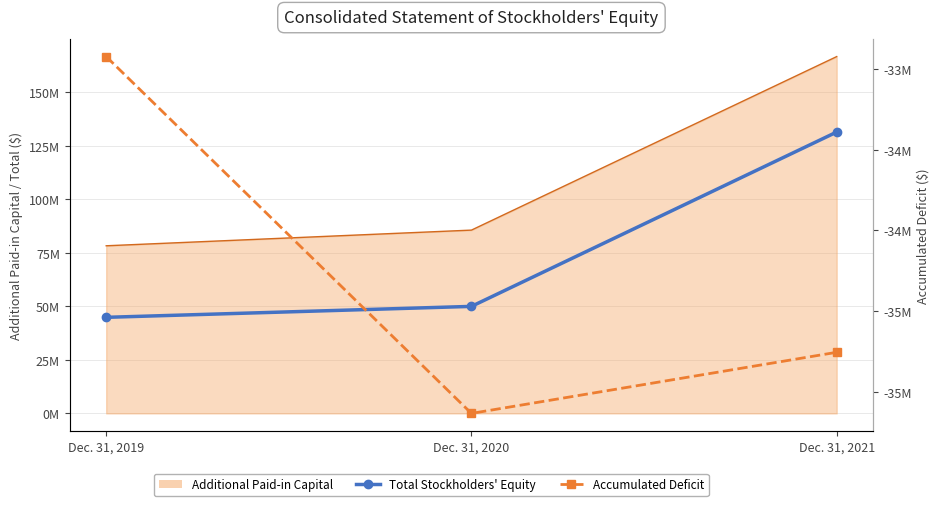

Which category has the lowest value across all series?

Dec. 31, 2020